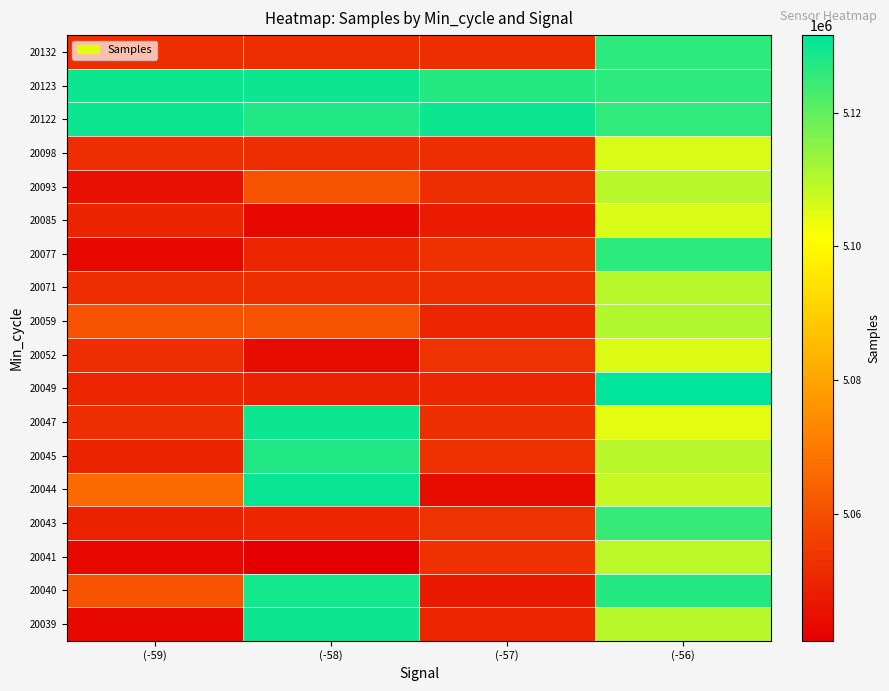

Reading left to right, list all the values displayed in this chart.

20039: (-59)=5043315	(-58)=5130029	(-57)=5050059	(-56)=5109826
20040: (-59)=5060524	(-58)=5128804	(-57)=5047196	(-56)=5127092
20041: (-59)=5043315	(-58)=5041000	(-57)=5052398	(-56)=5109568
20043: (-59)=5049137	(-58)=5050149	(-57)=5053076	(-56)=5125155
20044: (-59)=5066200	(-58)=5130330	(-57)=5043971	(-56)=5108192
20045: (-59)=5049620	(-58)=5127428	(-57)=5052398	(-56)=5109826
20047: (-59)=5052208	(-58)=5130021	(-57)=5051881	(-56)=5104660
20049: (-59)=5050172	(-58)=5049137	(-57)=5050172	(-56)=5131593
20052: (-59)=5051632	(-58)=5043971	(-57)=5053076	(-56)=5105489
20059: (-59)=5060524	(-58)=5060524	(-57)=5050149	(-56)=5110631
20071: (-59)=5052208	(-58)=5051632	(-57)=5051881	(-56)=5109826
20077: (-59)=5043315	(-58)=5050059	(-57)=5052398	(-56)=5125940
20085: (-59)=5049620	(-58)=5043315	(-57)=5047576	(-56)=5105805
20093: (-59)=5045192	(-58)=5060524	(-57)=5051632	(-56)=5109826
20098: (-59)=5052208	(-58)=5052208	(-57)=5052208	(-56)=5105805
20122: (-59)=5130029	(-58)=5127428	(-57)=5130021	(-56)=5125876
20123: (-59)=5130029	(-58)=5130029	(-57)=5127092	(-56)=5125940
20132: (-59)=5052258	(-58)=5052208	(-57)=5052258	(-56)=5125940